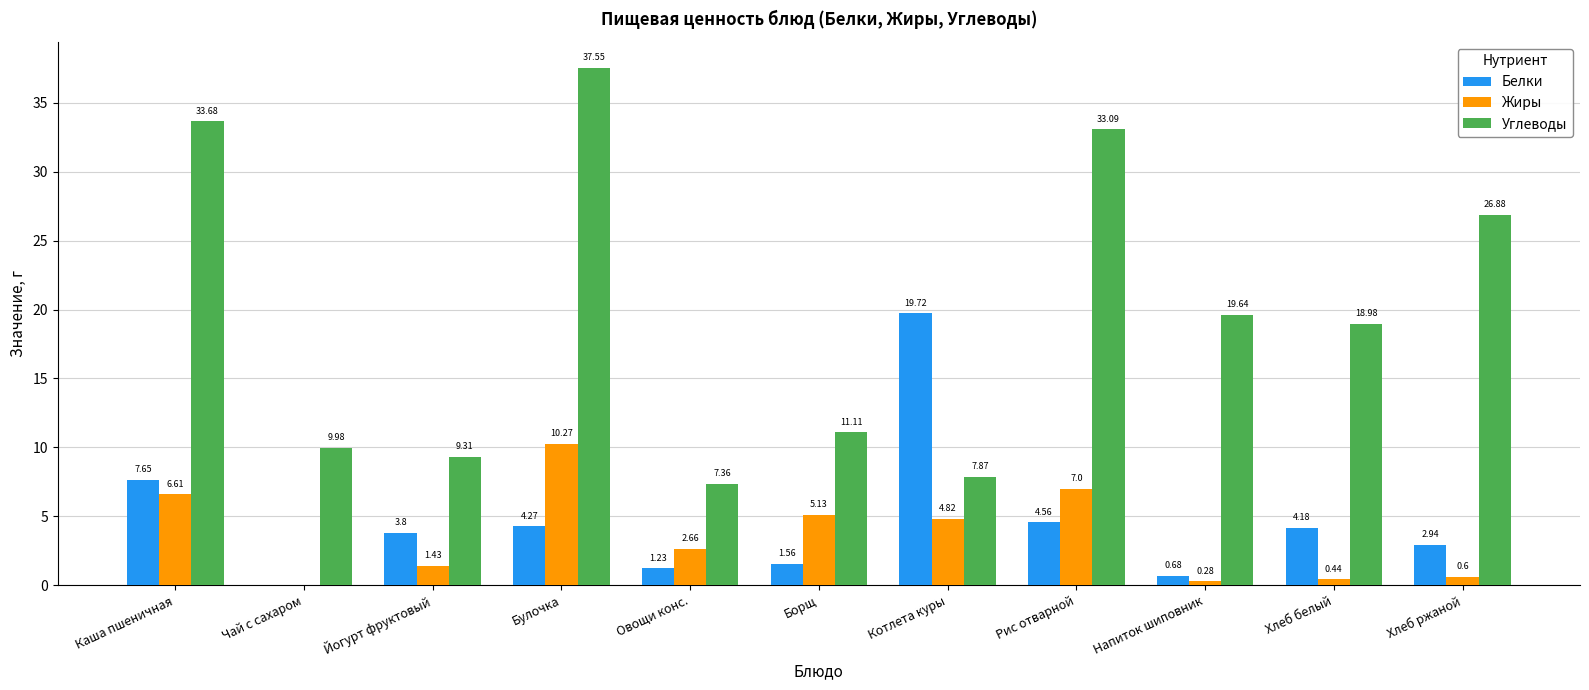

What is the sum of the Жиры values at Рис отварной and Чай с сахаром?

7.0